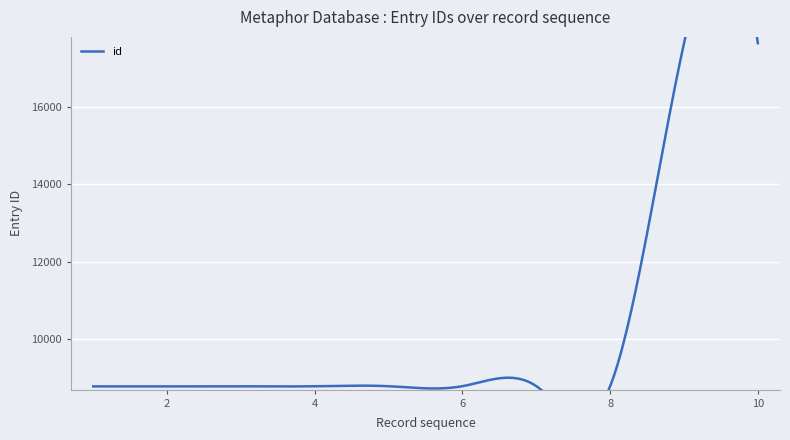

Is it true that the value at 3452 is 8790?

True